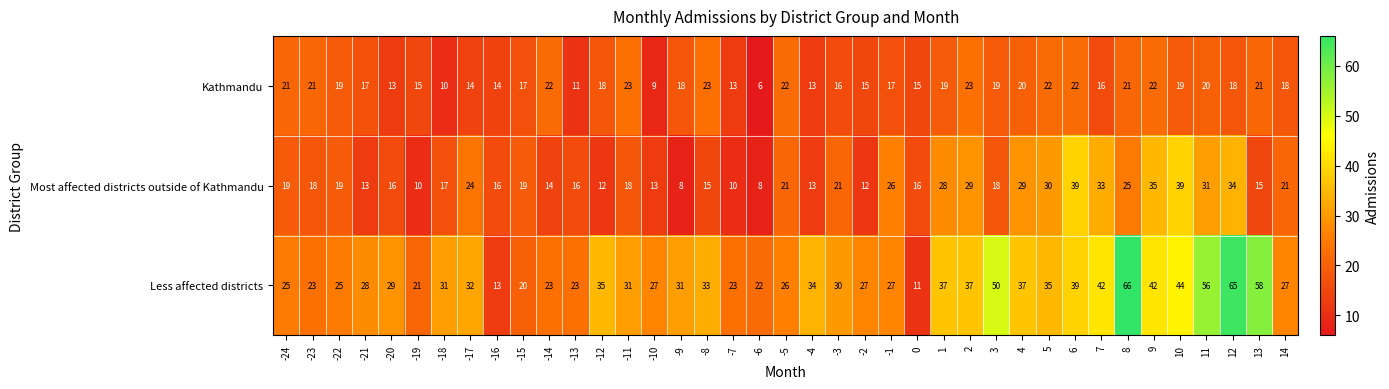

What value does the Most affected districts outside of Kathmandu series have at 13?

15